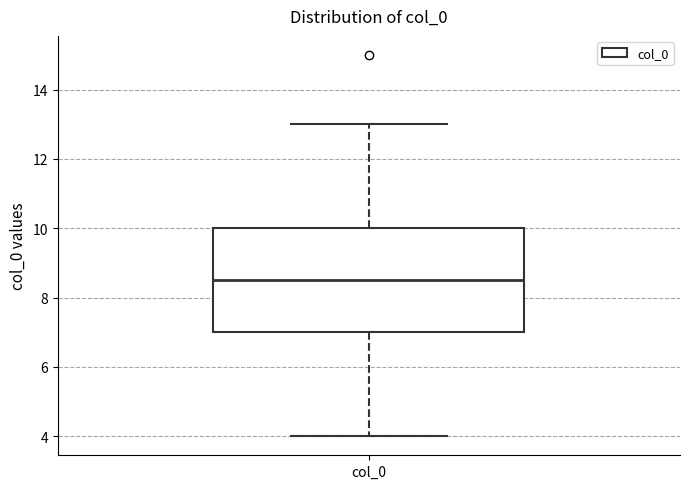

Where does the upper whisker of the box for col_0 end on the y-axis? The values are not printed on the chart, so give them approximately, as read against the axis.

13.0